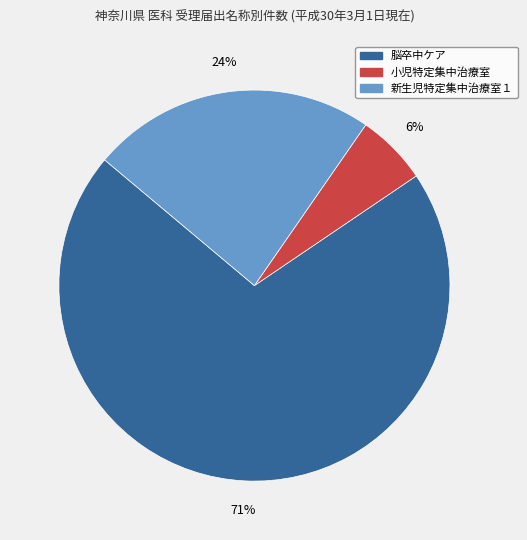

To the nearest percent, what is the average slice percentage?

33%